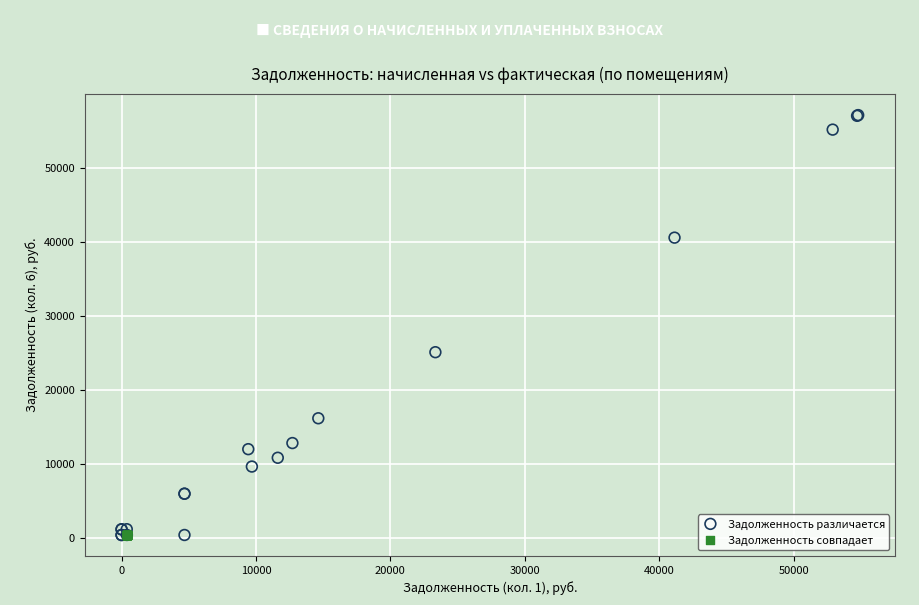

Which series contains the highest Y value?

Задолженность различается